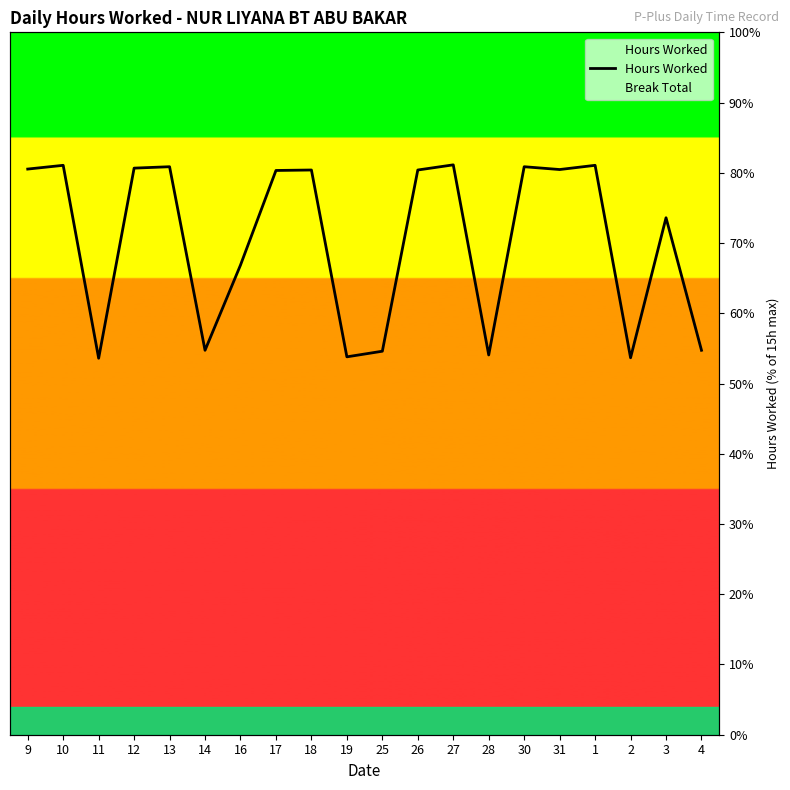

Where is the data nearest to the value 10?

16